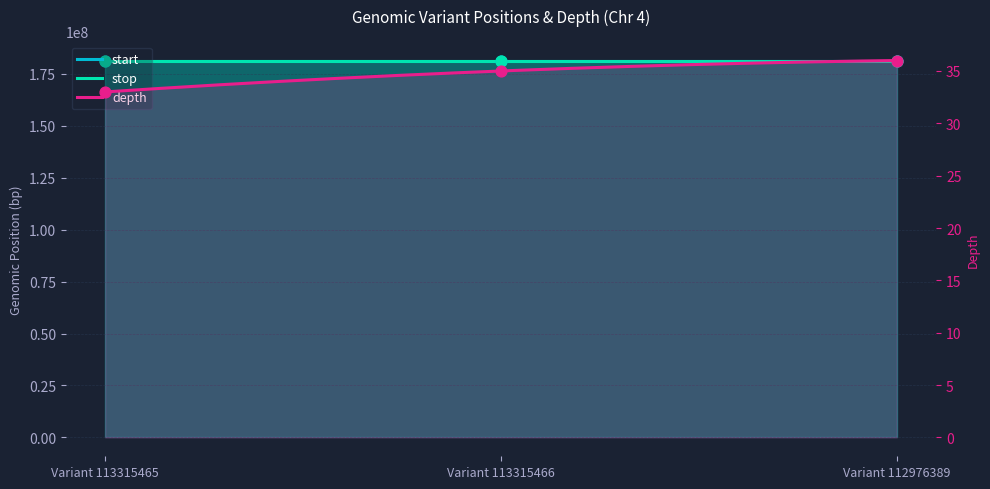

Which series reaches the minimum Y coordinate?

depth